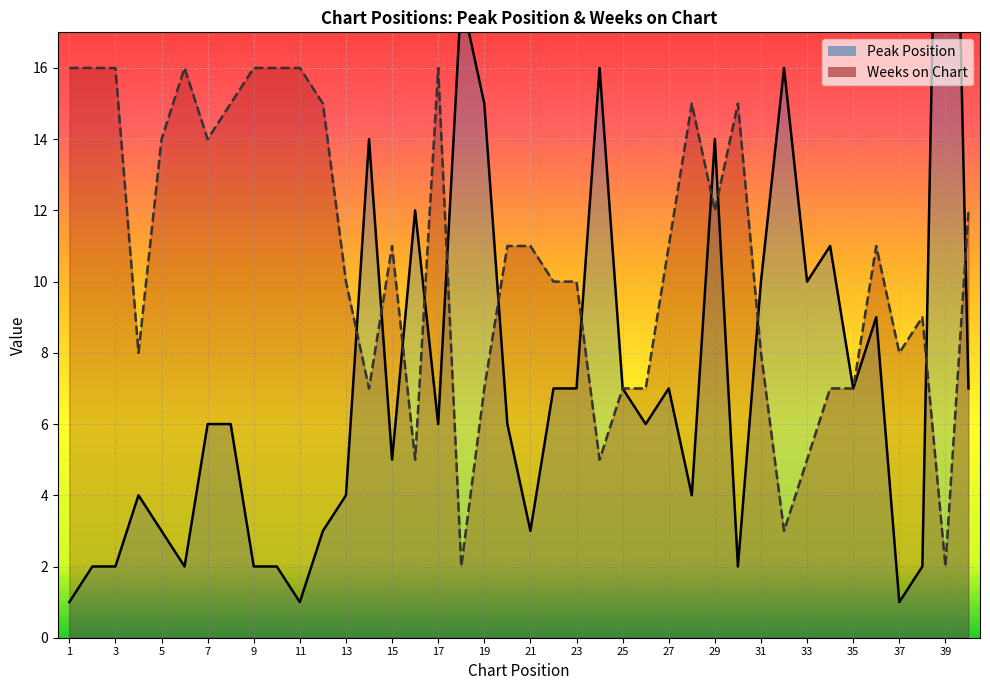

Between 40 and 39, which is larger?

39